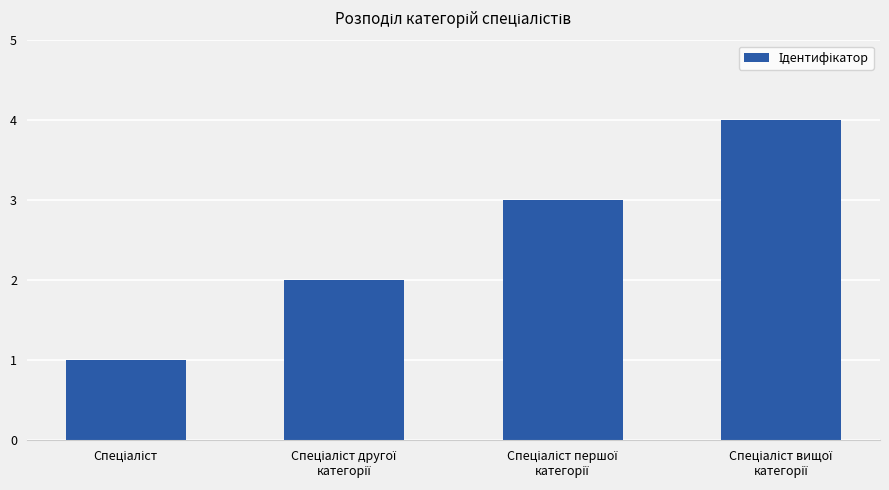

What is the maximum value shown in the chart?

4